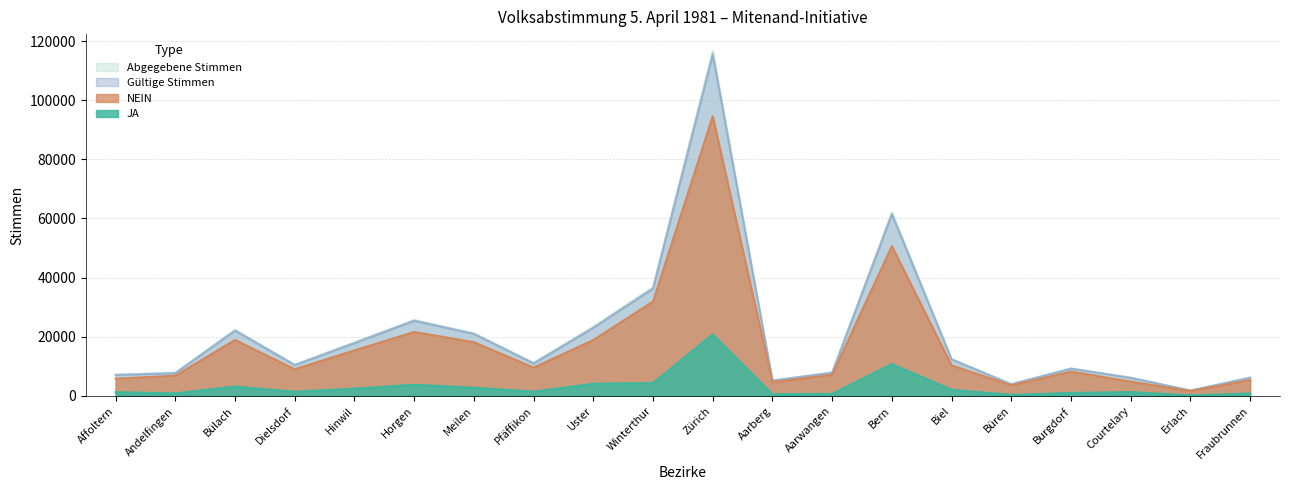

How many values in the NEIN series exceed 9554?

9